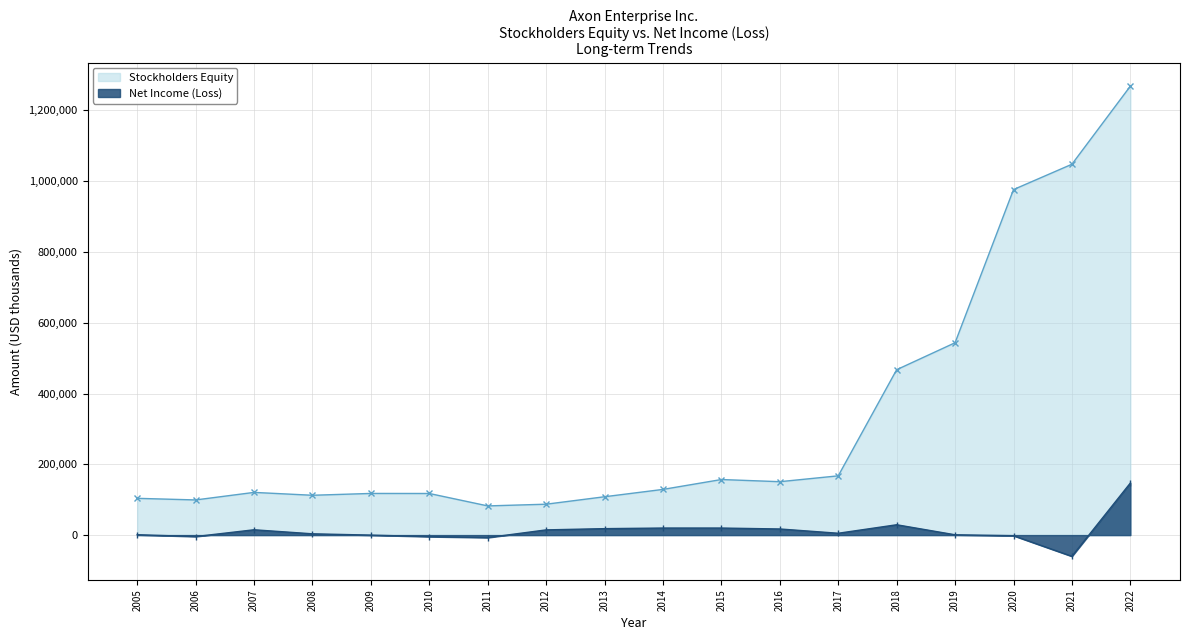

Which series changed the most between 2008 and 2010?

Net Income (Loss)